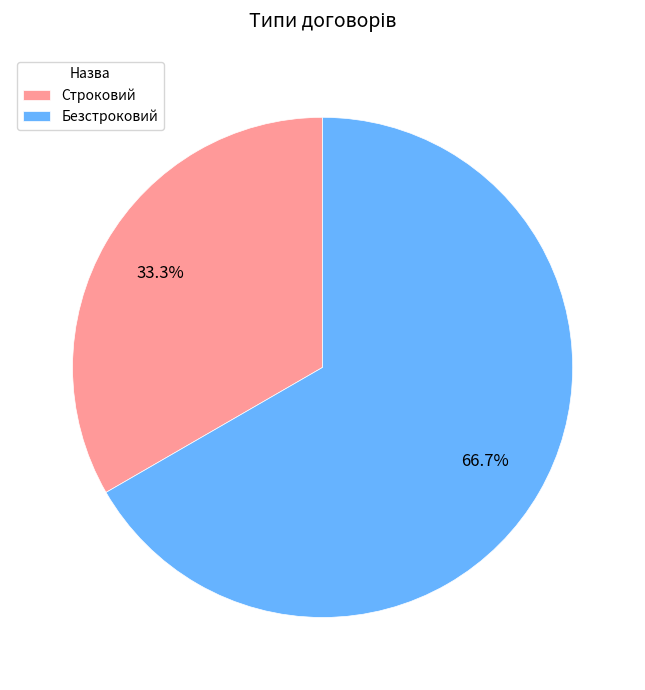

To the nearest percent, what is the difference between the Строковий and Безстроковий slice percentages?

33%